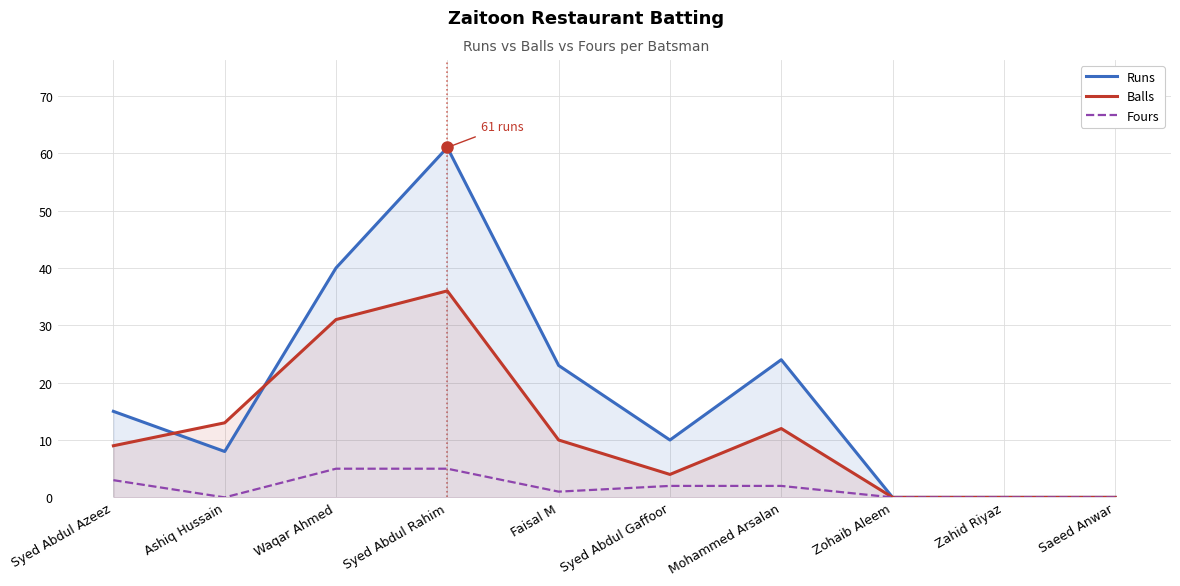

How many lines are shown in the chart?

3